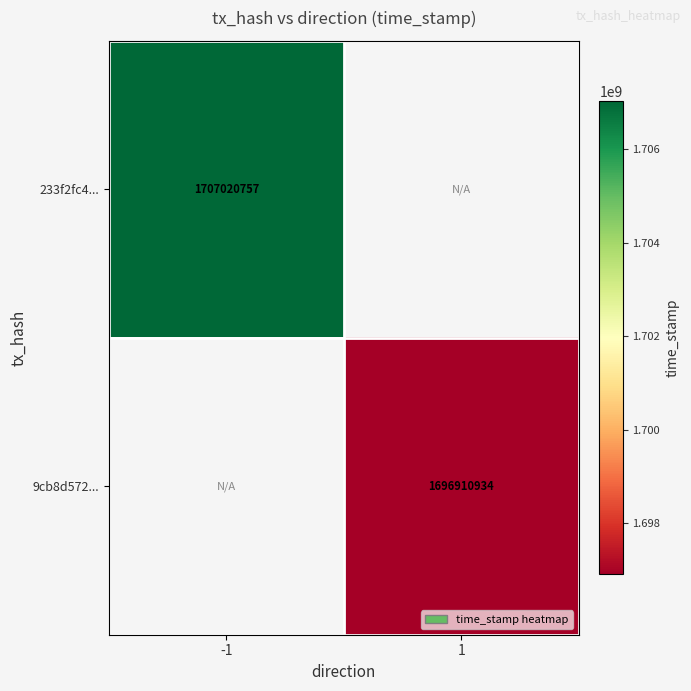

The value of 233f2fc4... at -1 is 1707020757. True or false?

True